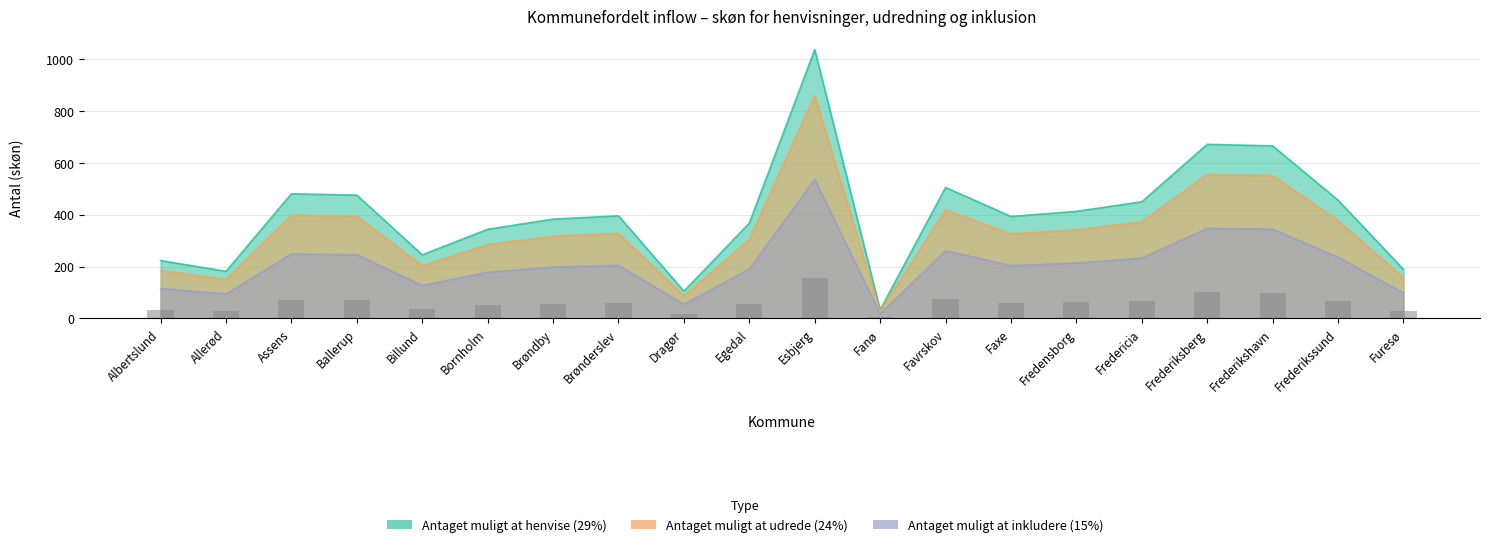

At which category is the sum across all series the highest?

Esbjerg